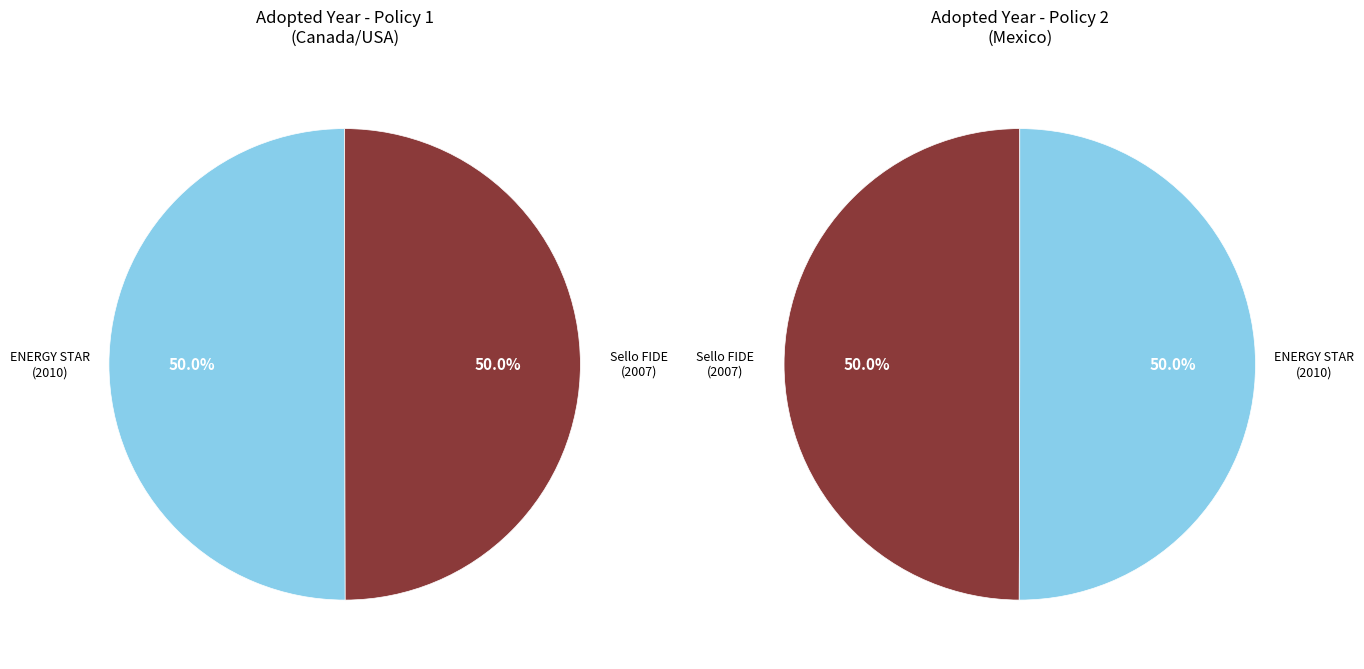

Which category has the biggest portion of the pie?

ENERGY STAR Program Requirements for Water Coolers